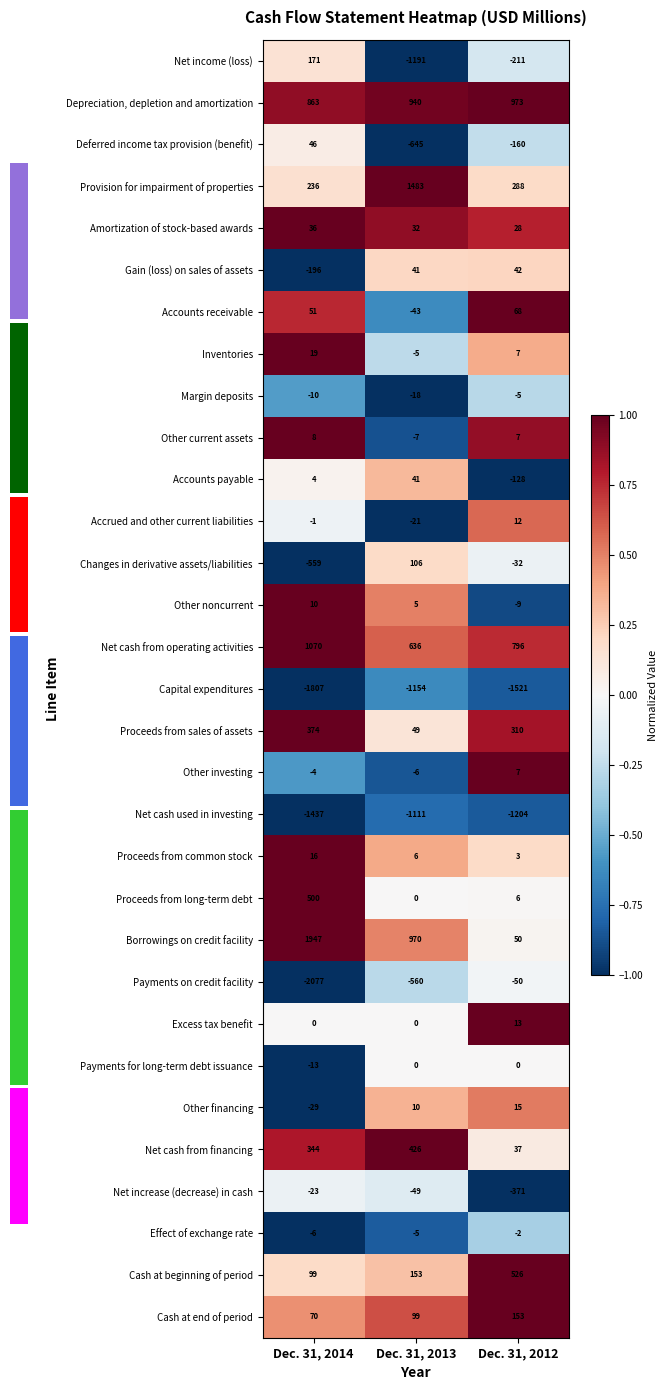

At which category is the sum across all series the highest?

Dec. 31, 2012